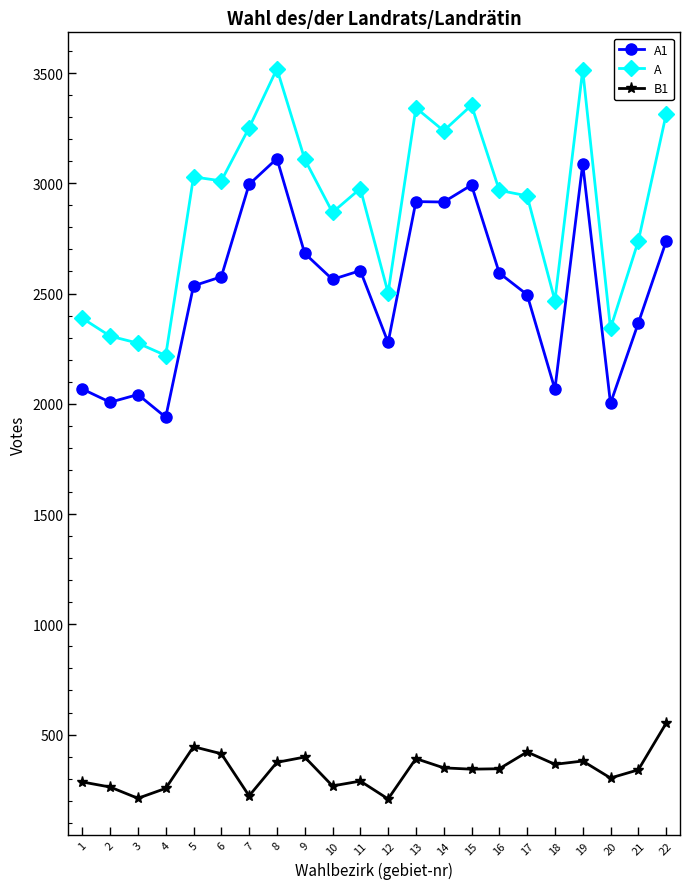

At which category does A reach its first local valley?

4